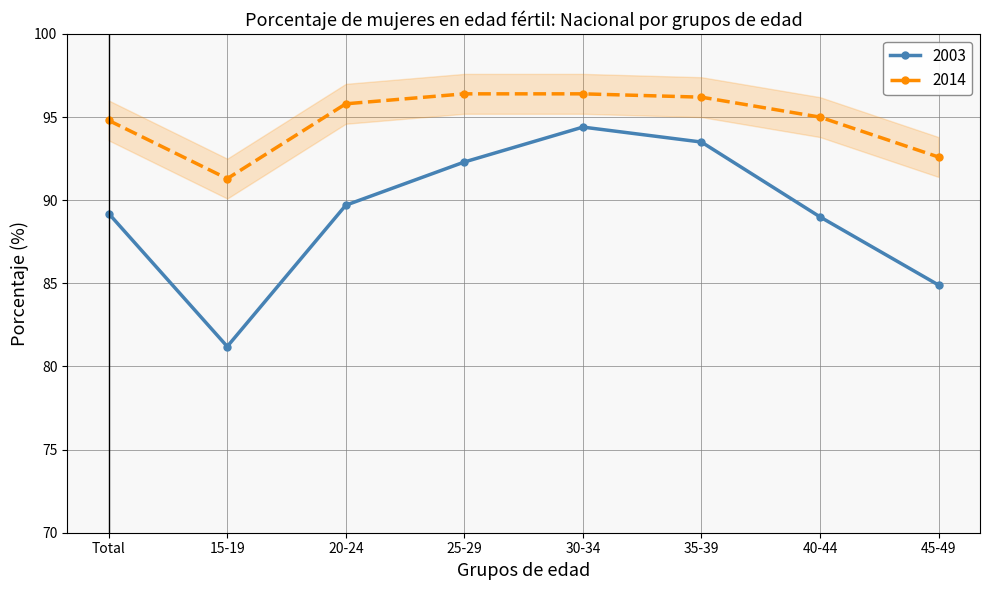

What is the label of the 4th point from the left?

25-29